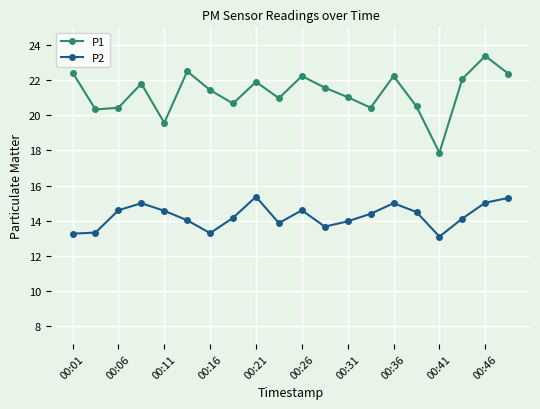

How many lines are shown in the chart?

2